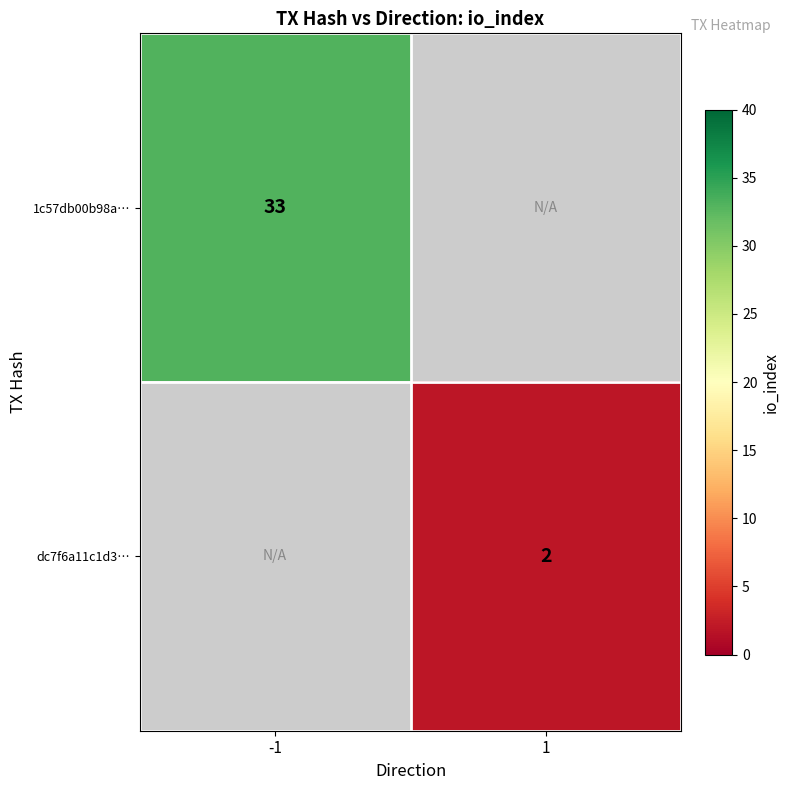

The dc7f6a11c1d3… series shows 2 at 1. True or false?

True